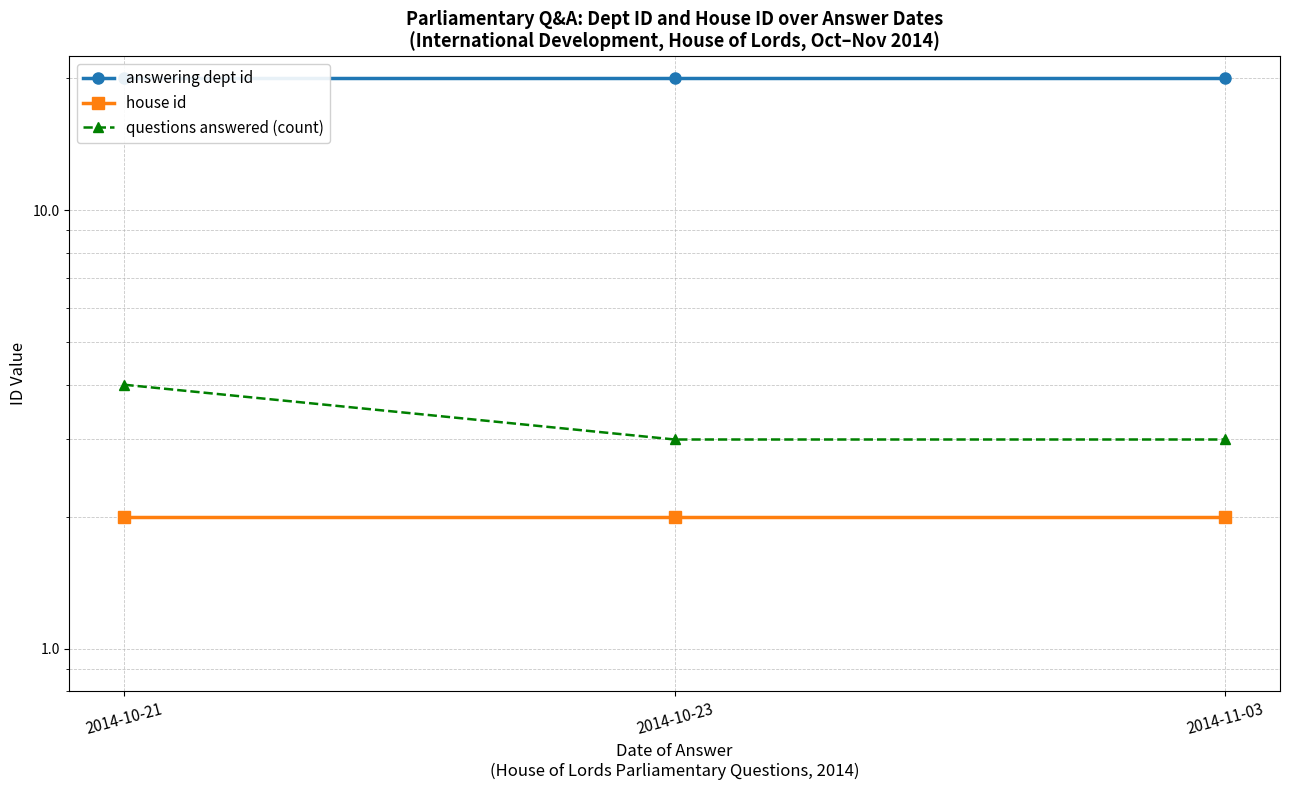

List the labels in order of answering dept id value, smallest first.

2014-10-21, 2014-10-23, 2014-11-03